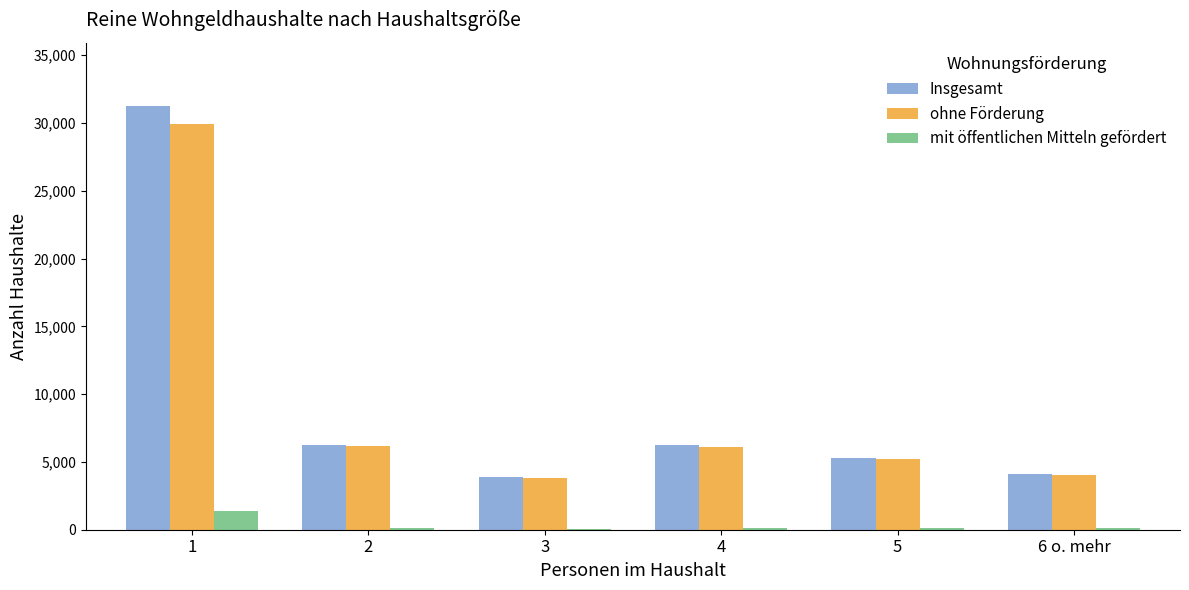

What is the average value of the mit öffentlichen Mitteln gefördert series?

310